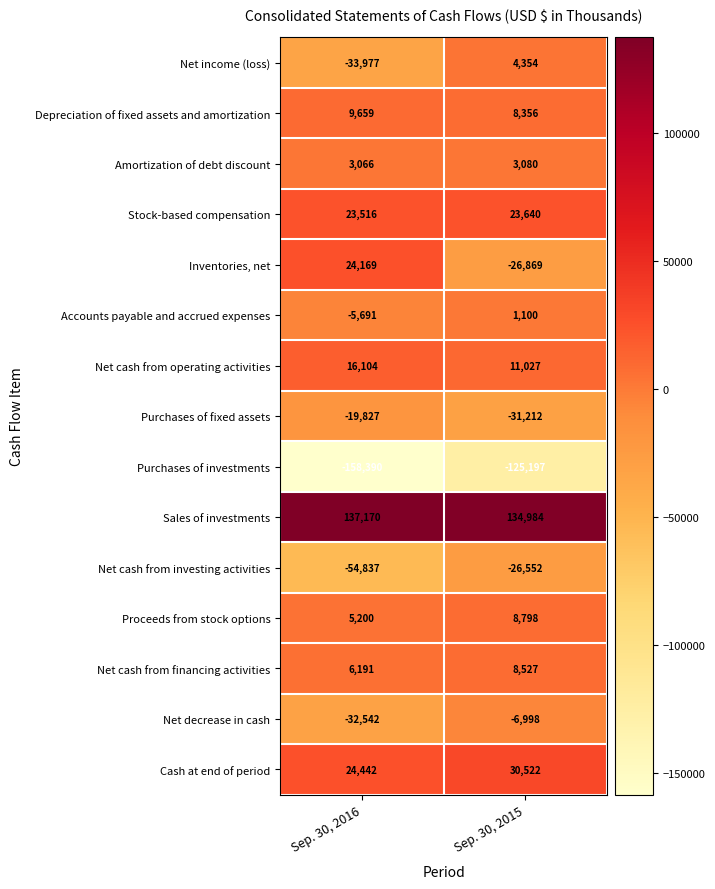

What is the sum of all Amortization of debt discount values?

6146